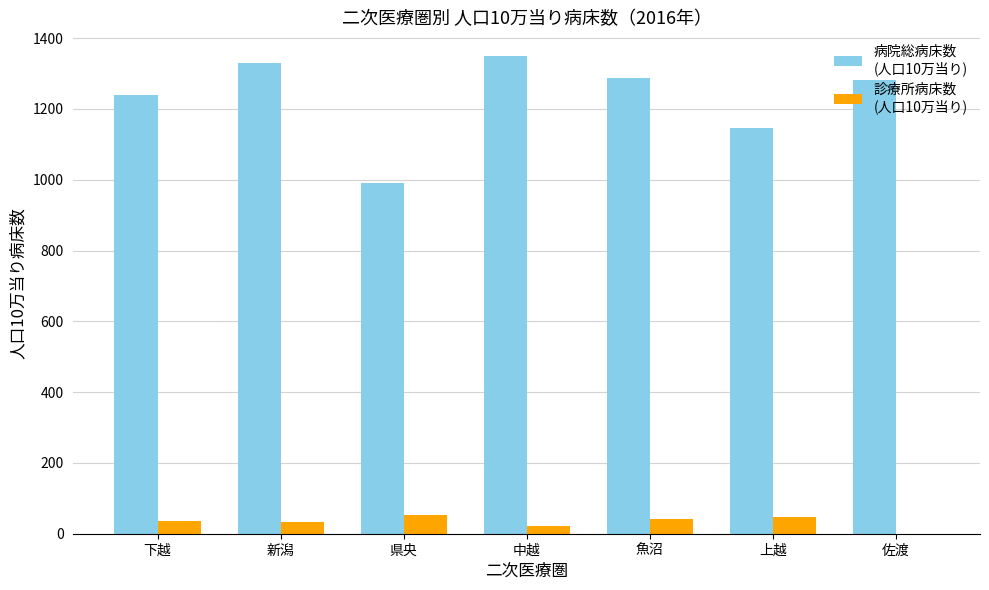

What is the greatest value displayed?

1348.8